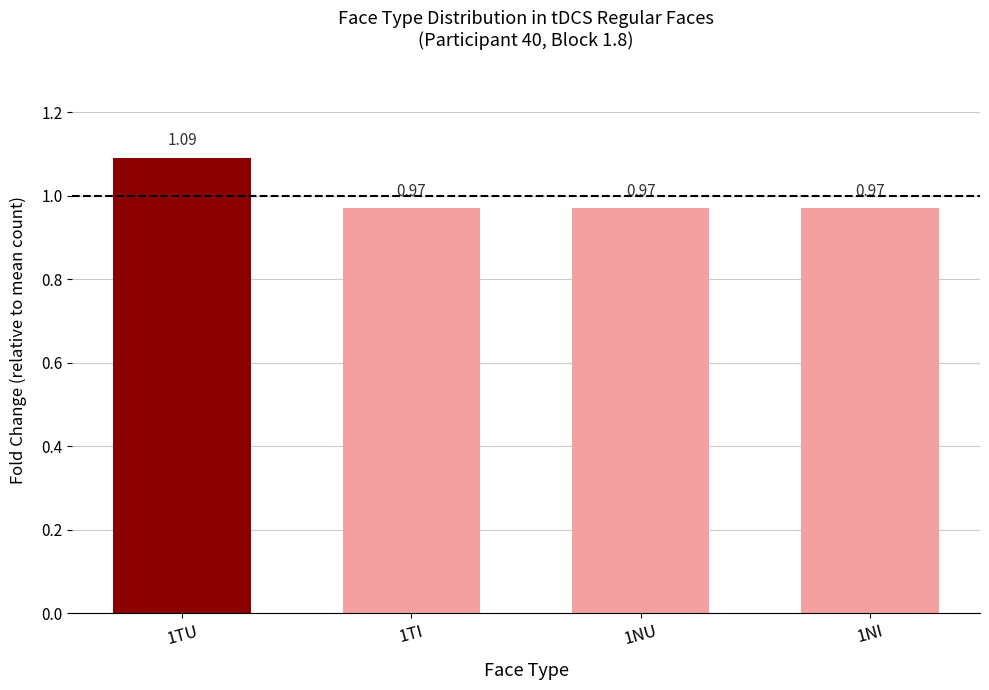

What is the sum of the values at 1TI and 1NI?

1.9